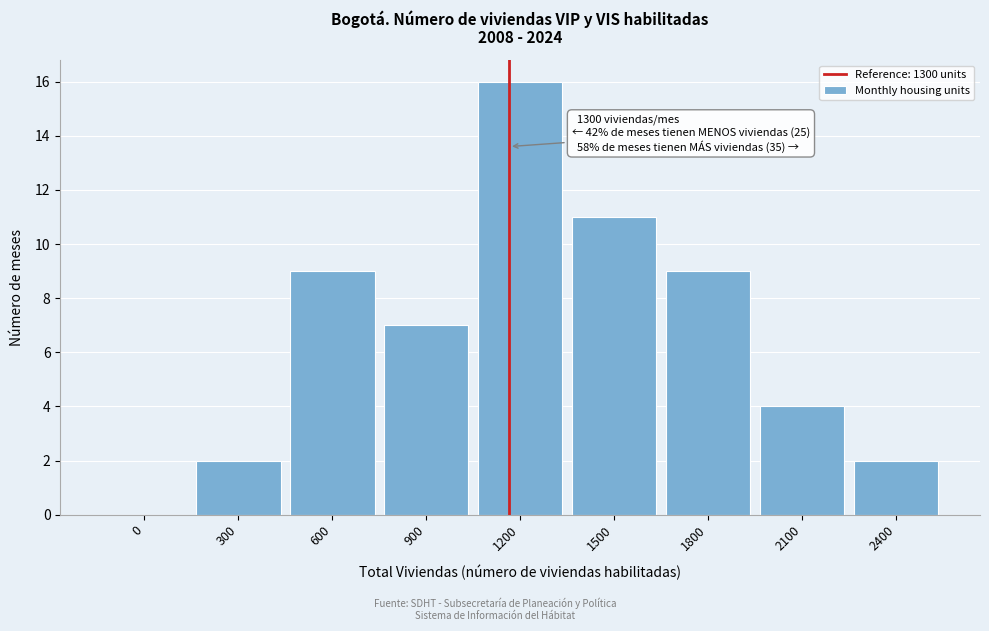

Reading left to right, transcribe all the data shown in this chart.

0=0	300=2	600=9	900=7	1200=16	1500=11	1800=9	2100=4	2400=2